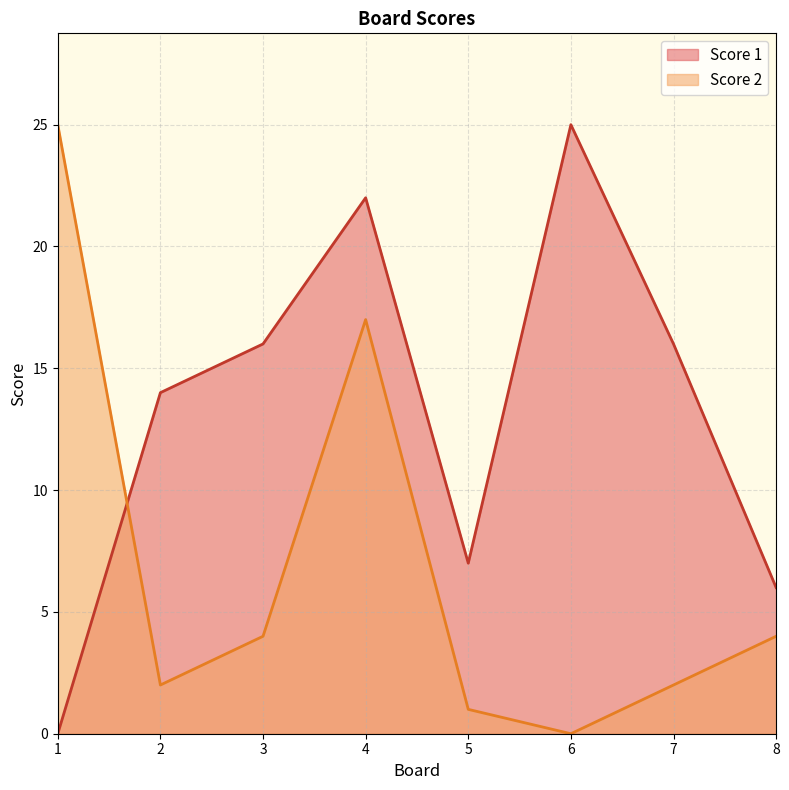

What is the highest value of the Score 1 series?

25